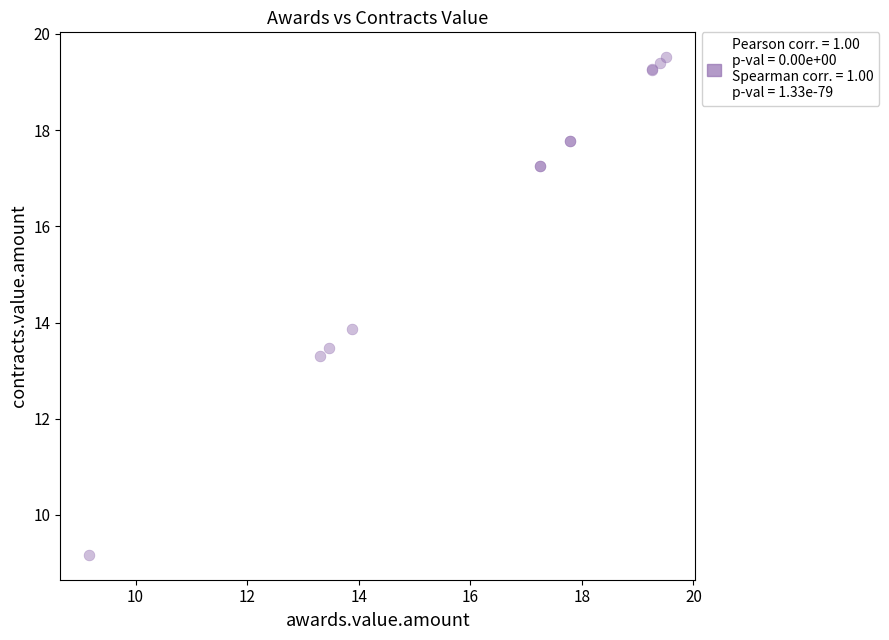

What Y value in the scatter plot is closest to 14?

13.9